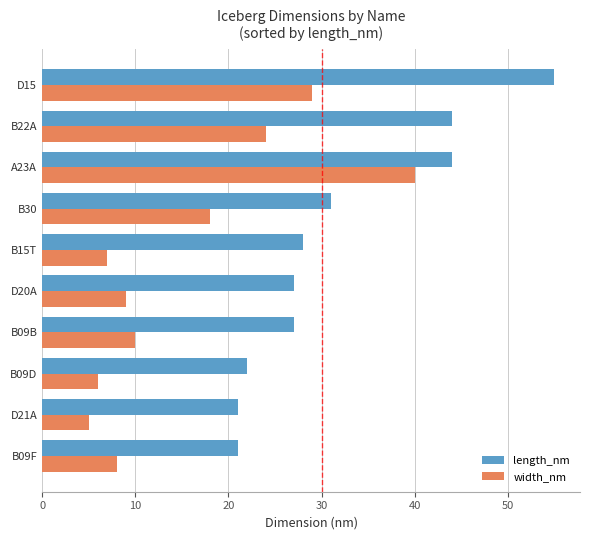

Between D21A and B09B, which series saw the biggest shift?

length_nm